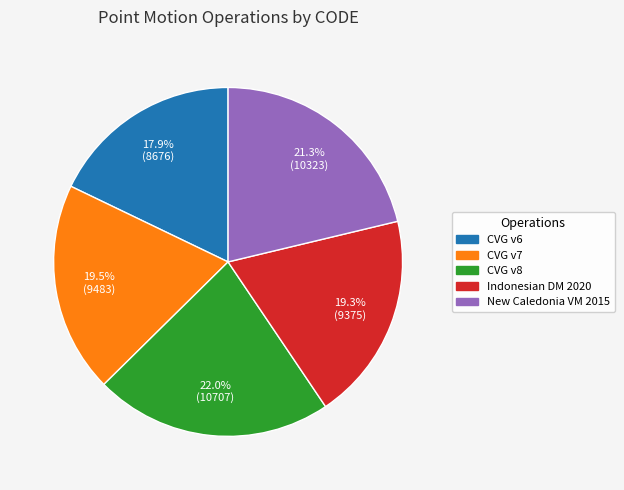

Is there any slice that represents more than half of the pie?

No